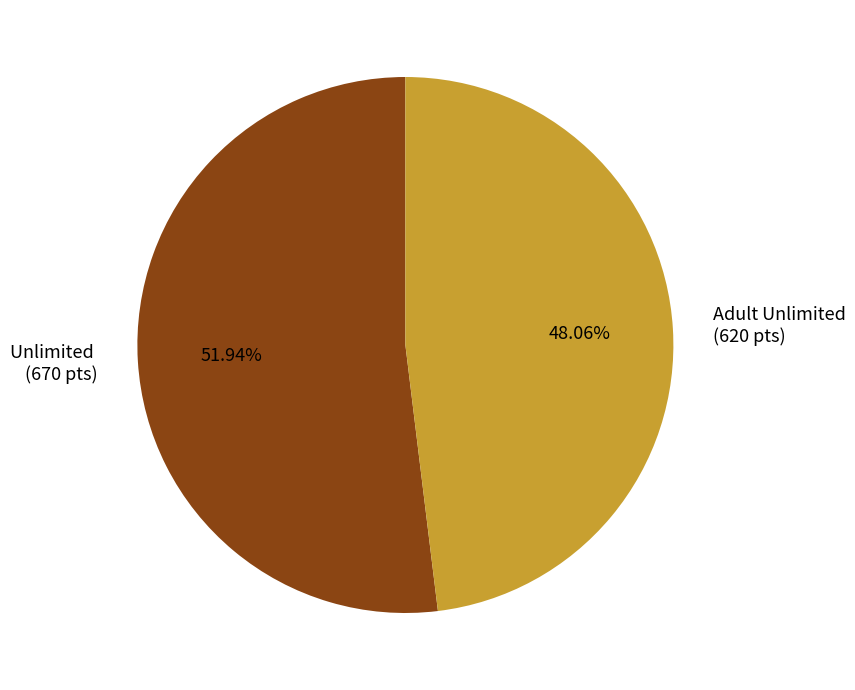

Which category accounts for the majority?

Unlimited (670 pts)